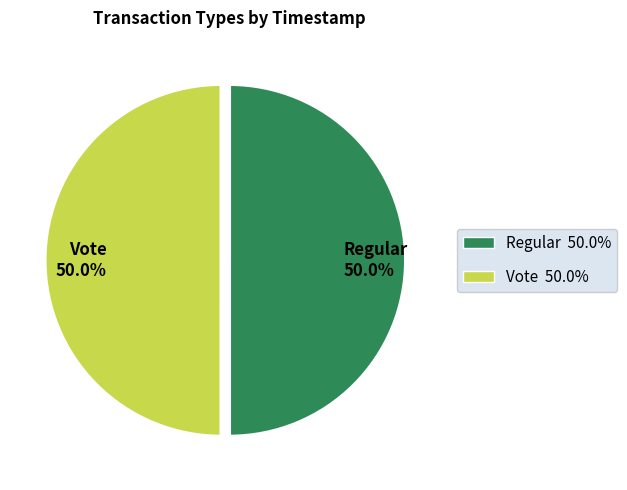

Approximately how many times larger is the value at Vote compared to Regular?

1.0